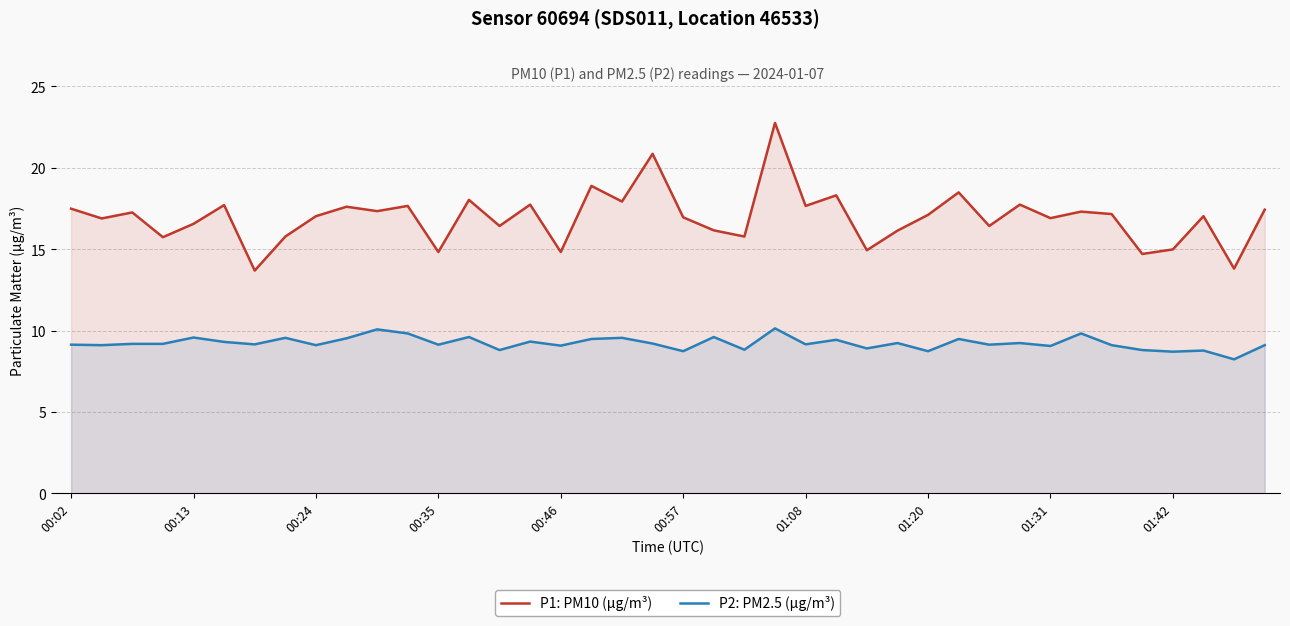

Reading left to right, extract all data points from this chart.

P1: PM10 (µg/m³): 17.5	16.9	17.2	15.7	16.6	17.7	13.7	15.8	17.0	17.6	17.3	17.6	14.8	18.0	16.4	17.7	14.8	18.9	17.9	20.9	16.9	16.1	15.8	22.8	17.6	18.3	14.9	16.1	17.1	18.5	16.4	17.7	16.9	17.3	17.1	14.7	15.0	17.0	13.8	17.4
P2: PM2.5 (µg/m³): 9.1	9.1	9.2	9.2	9.6	9.3	9.2	9.6	9.1	9.5	10.1	9.8	9.1	9.6	8.8	9.3	9.1	9.5	9.6	9.2	8.7	9.6	8.8	10.1	9.2	9.4	8.9	9.2	8.7	9.5	9.1	9.2	9.1	9.8	9.1	8.8	8.7	8.8	8.2	9.1